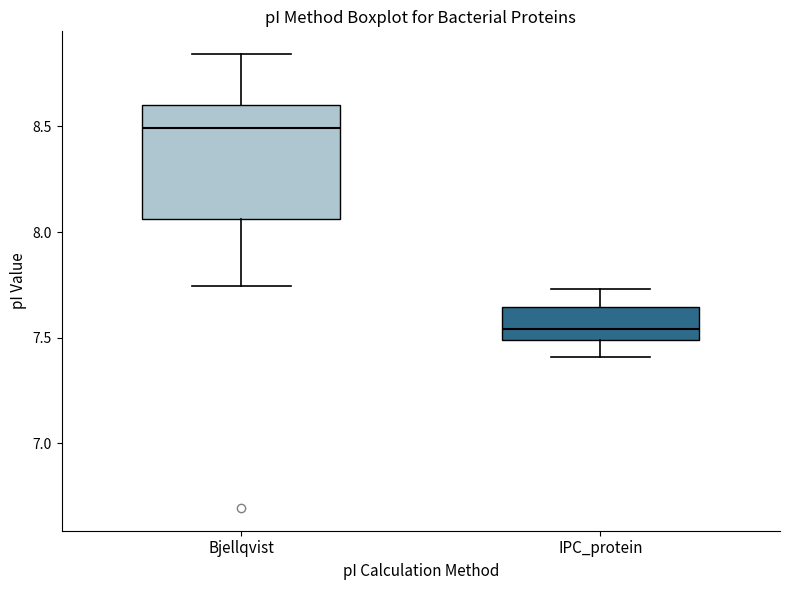

Reading left to right, transcribe this box plot: for each box, give where its median line is, the range the box spans, and where its two whiskers end, as read against the y-axis. The values are not printed on the chart, so give them approximately, as read against the axis.

Bjellqvist: median 8.50, box 8.05 to 8.60, whiskers 7.75 to 8.85
IPC_protein: median 7.55, box 7.50 to 7.65, whiskers 7.40 to 7.75